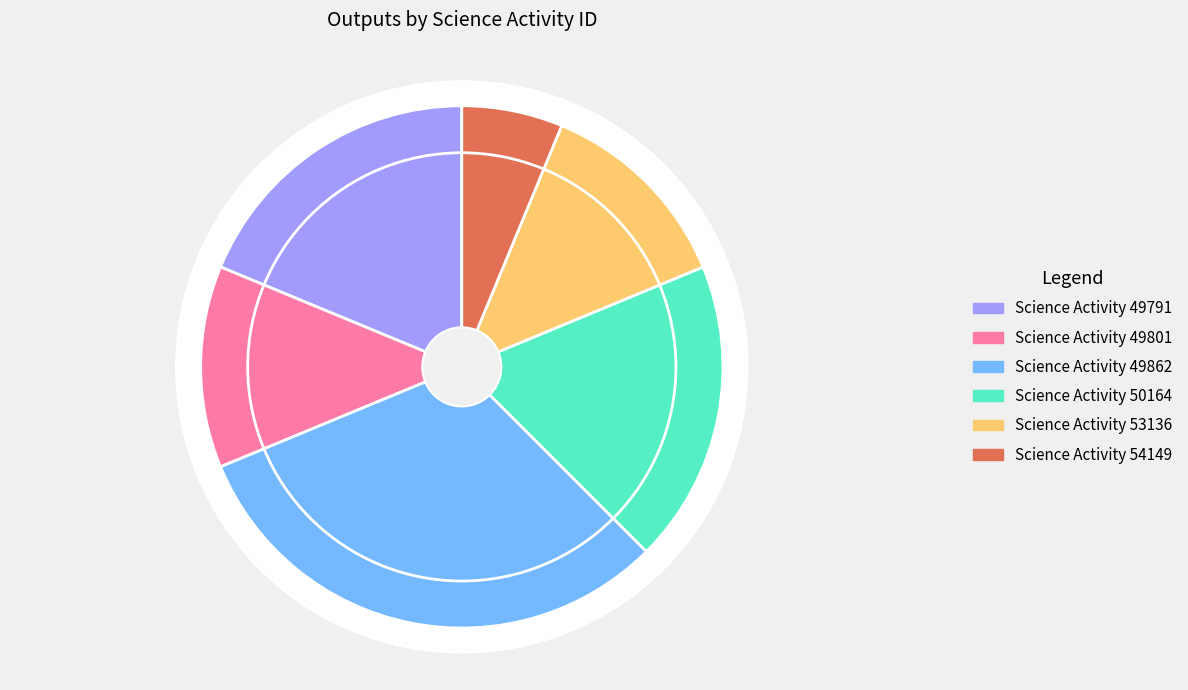

Which slice is the smallest?

54149